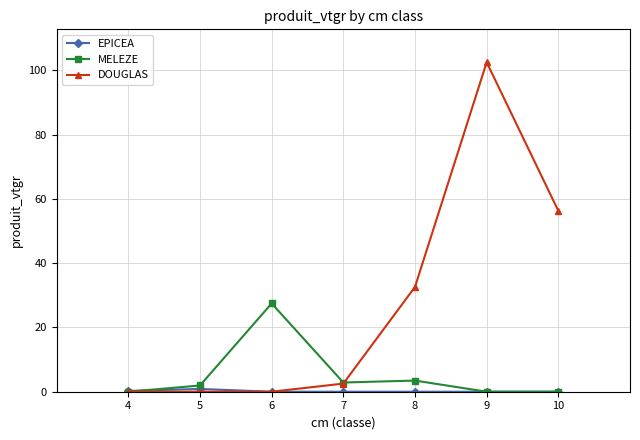

At how many categories does at least one series exceed 77?

1